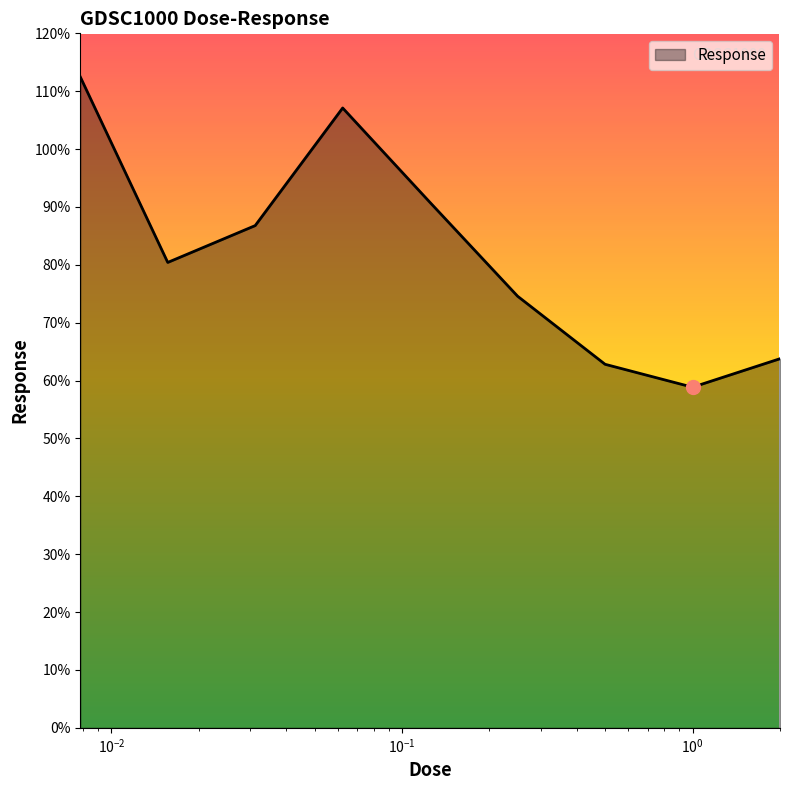

What is the smallest value displayed?

58.9